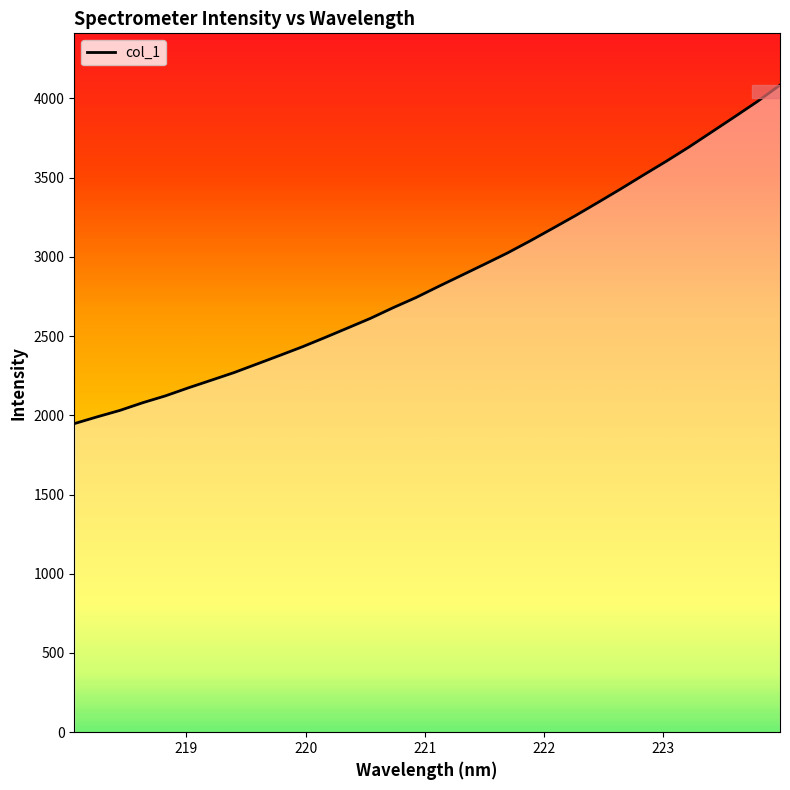

What is the greatest value displayed?

4084.3